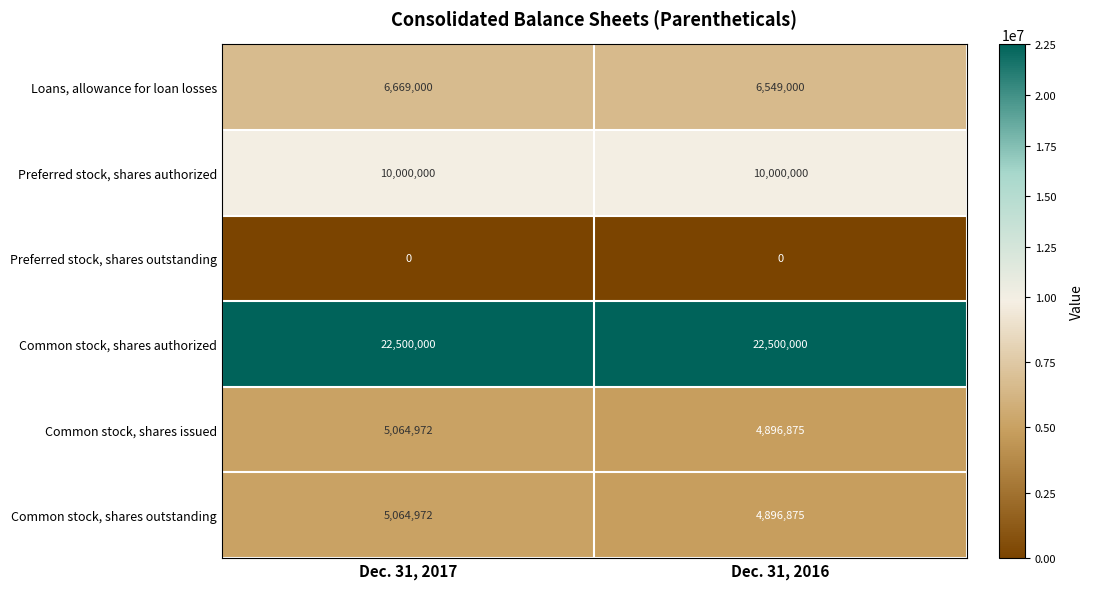

Which series has the largest total across all categories?

Common stock, shares authorized